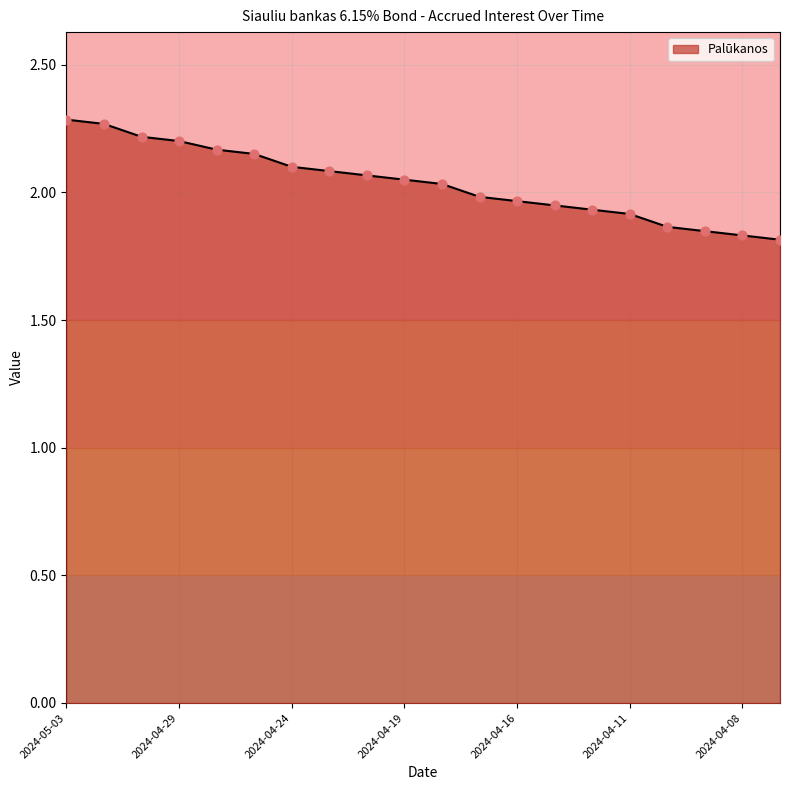

What is the difference between the maximum and minimum values?

0.5